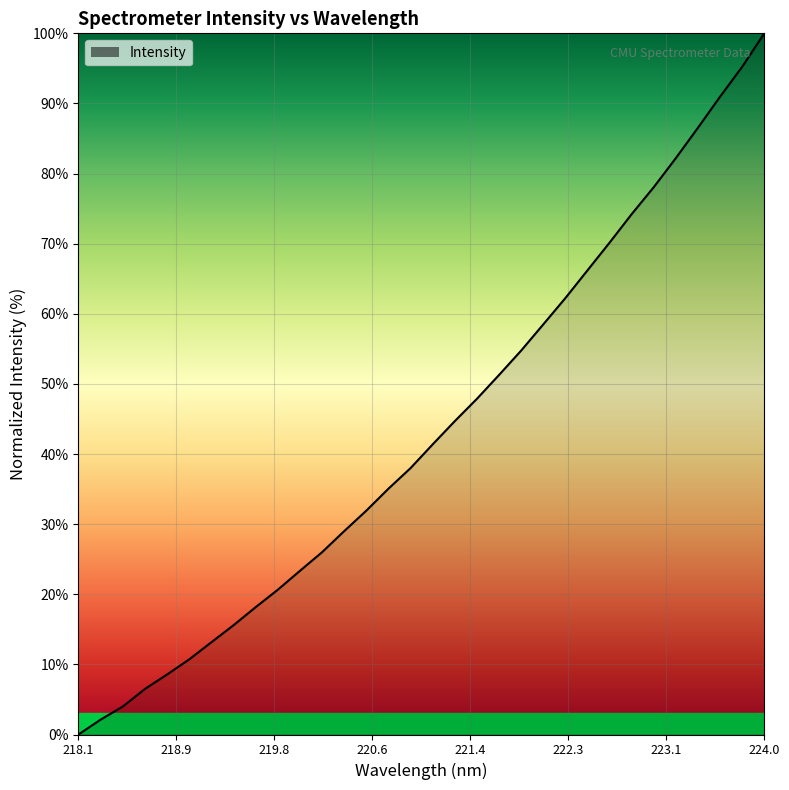

What is the greatest value displayed?

100.0